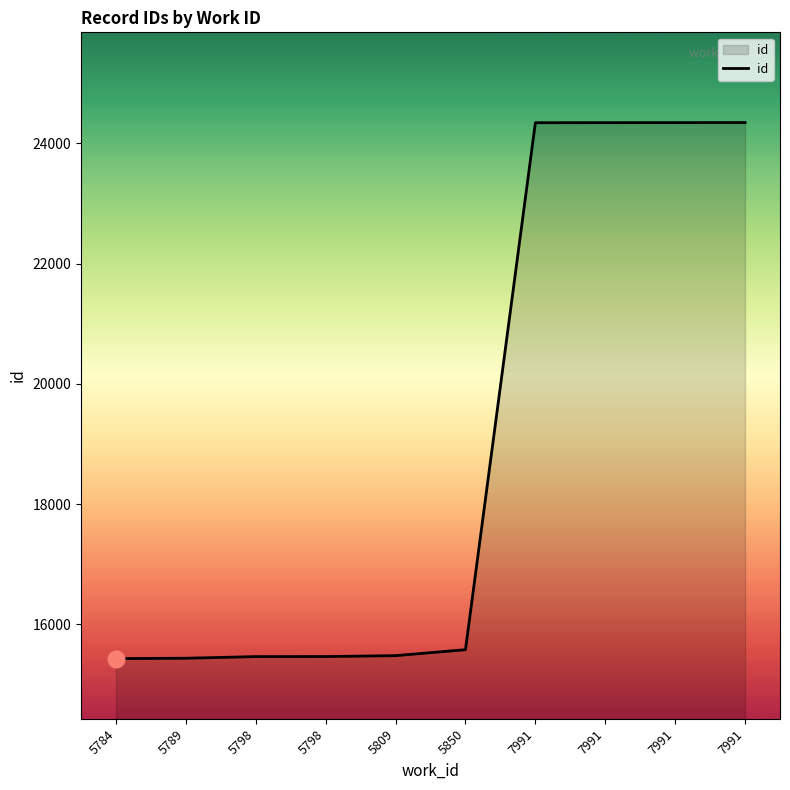

What is the difference between the maximum and second lowest values?

8907